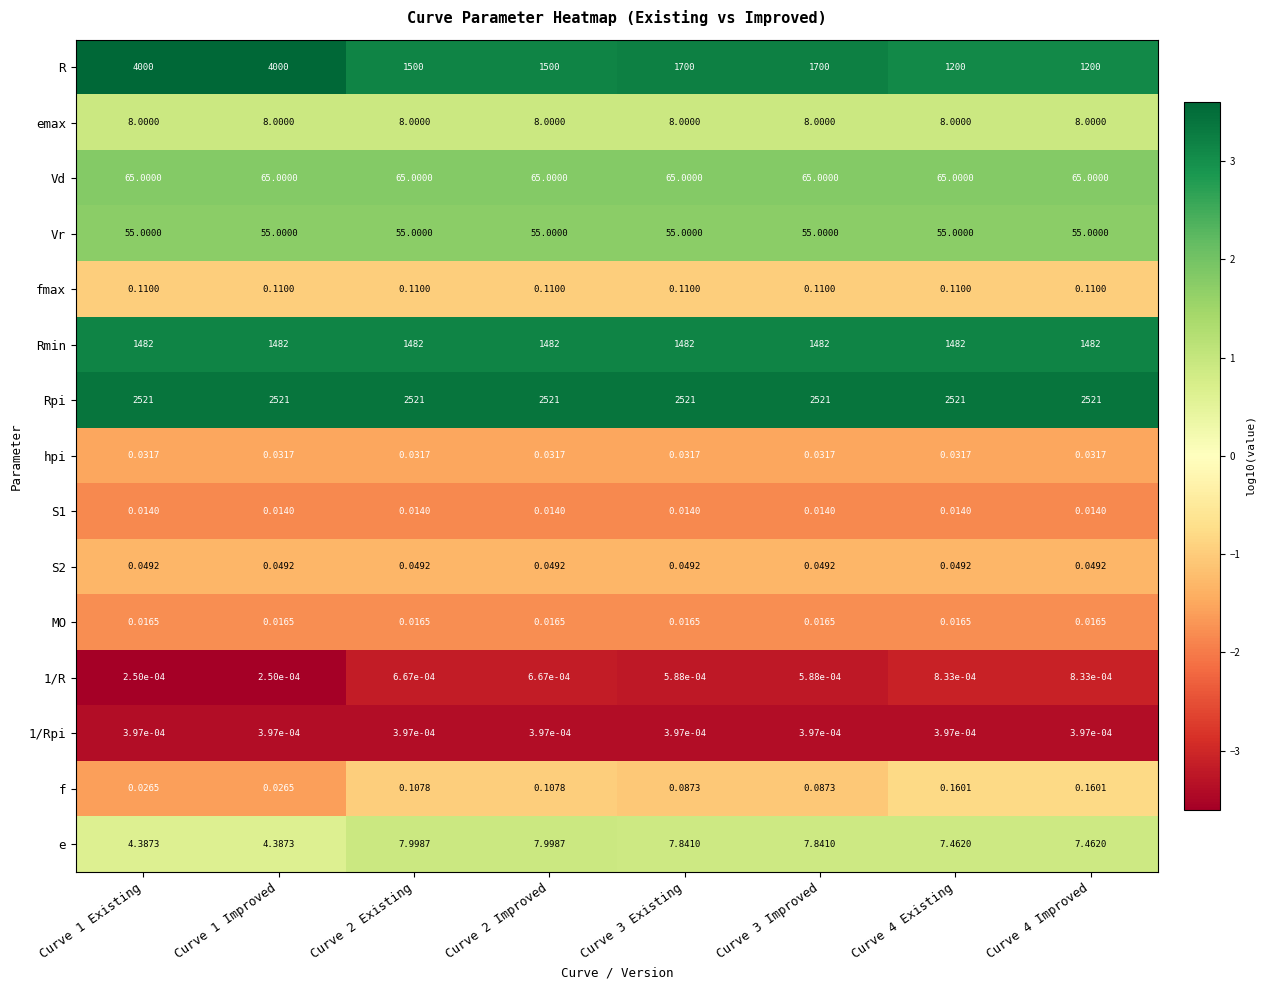

At how many categories does at least one series exceed 2?

8